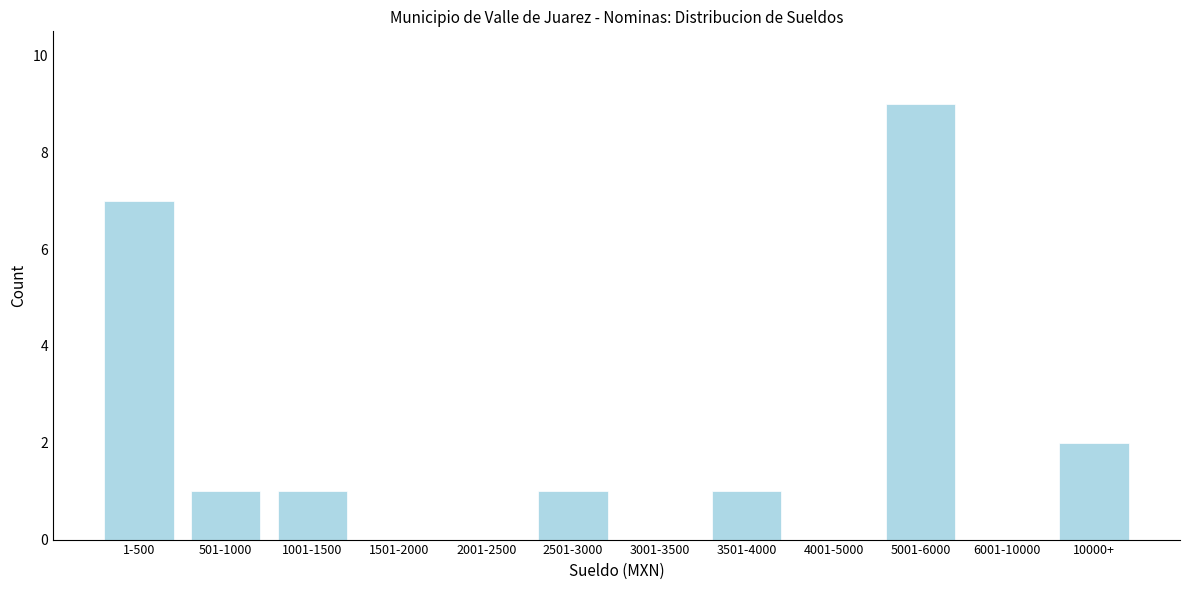

Reading left to right, transcribe all the data shown in this chart.

1-500=7	501-1000=1	1001-1500=1	1501-2000=0	2001-2500=0	2501-3000=1	3001-3500=0	3501-4000=1	4001-5000=0	5001-6000=9	6001-10000=0	10000+=2